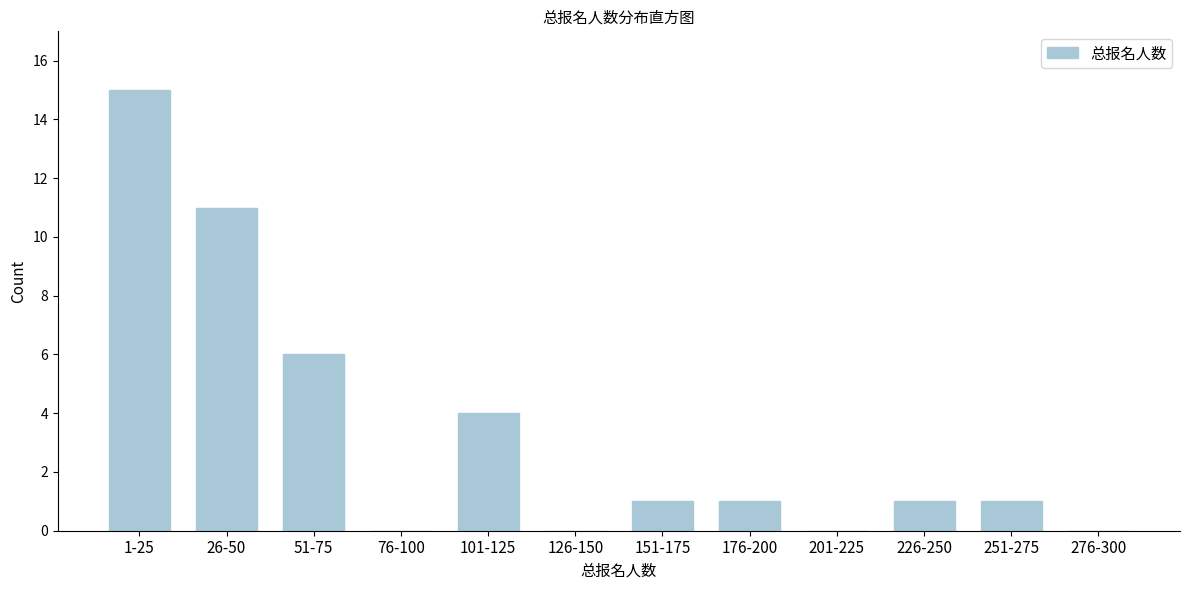

Reading right to left, what are all the values shown in this chart?

276-300=0	251-275=1	226-250=1	201-225=0	176-200=1	151-175=1	126-150=0	101-125=4	76-100=0	51-75=6	26-50=11	1-25=15